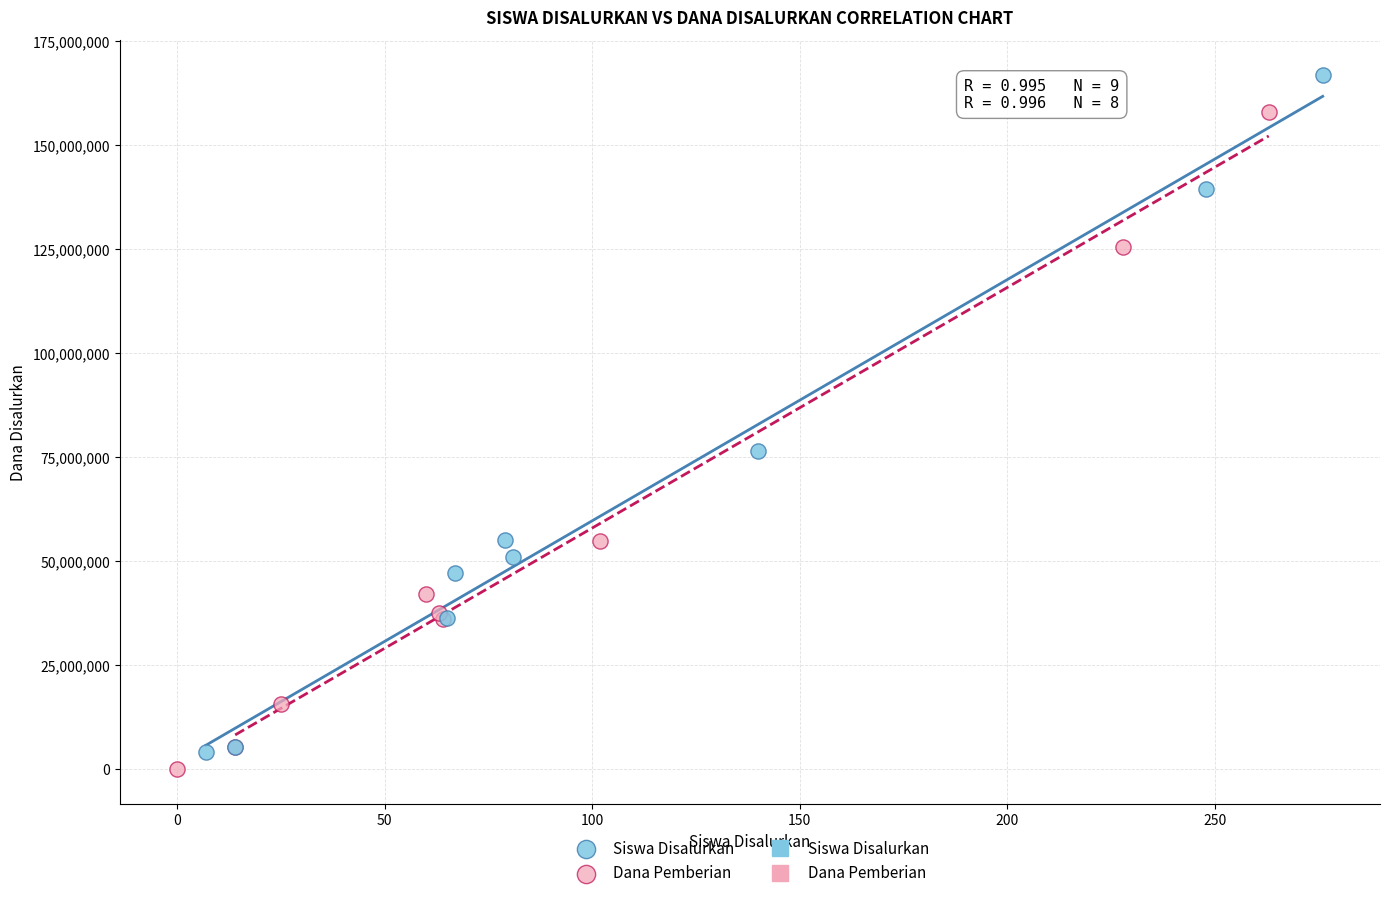

Which series reaches the maximum Y coordinate?

Siswa Disalurkan